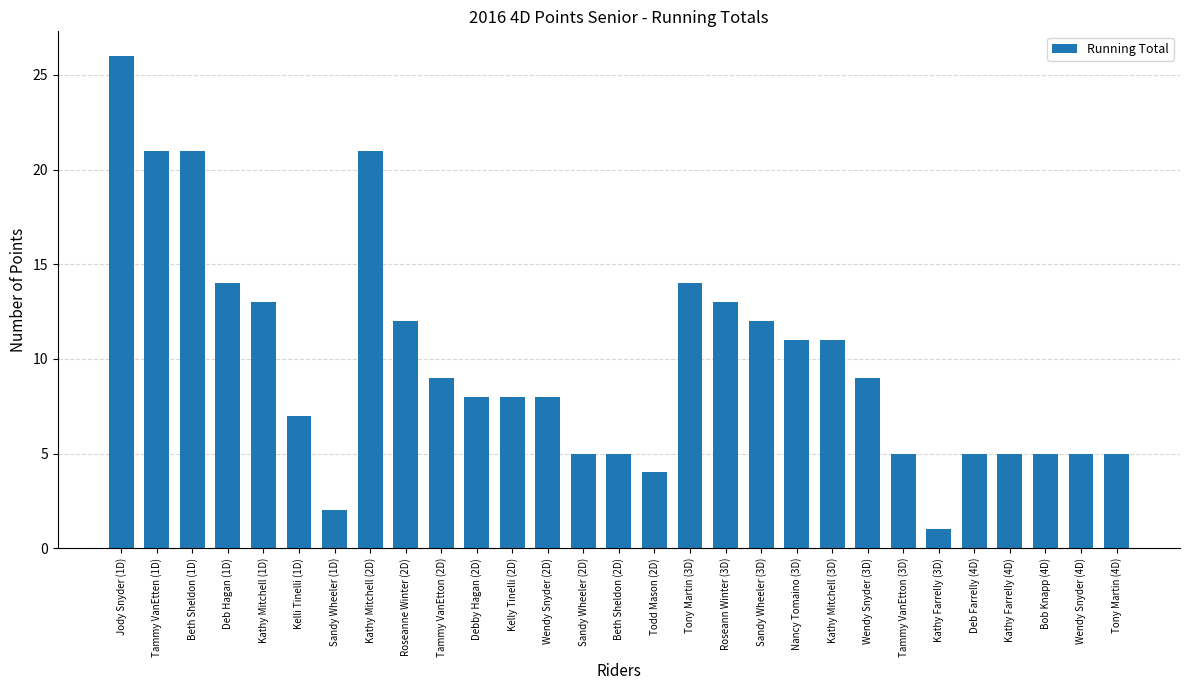

What is the average value?

10